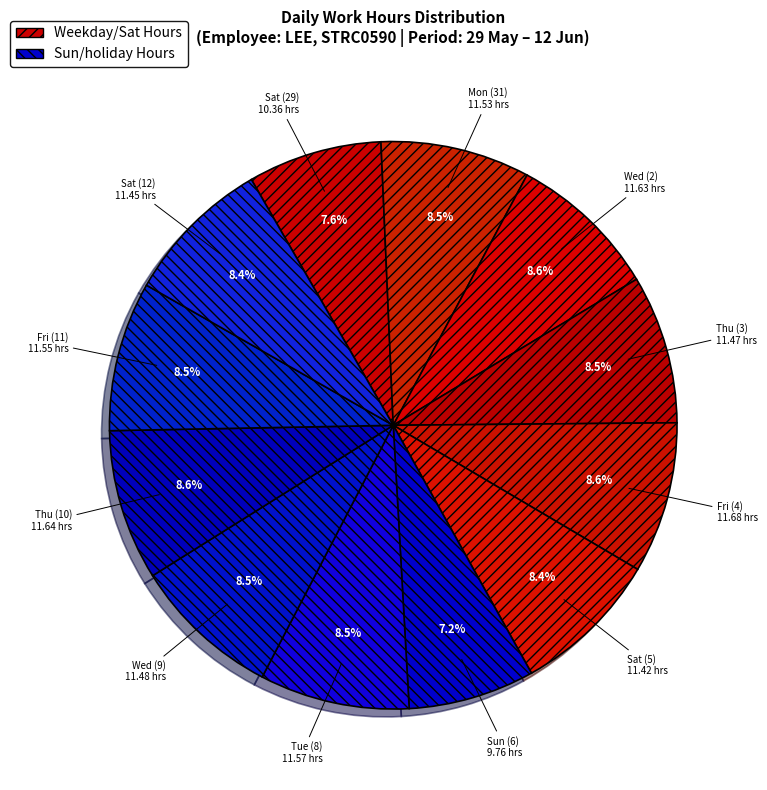

Count the number of slices in the pie.

12